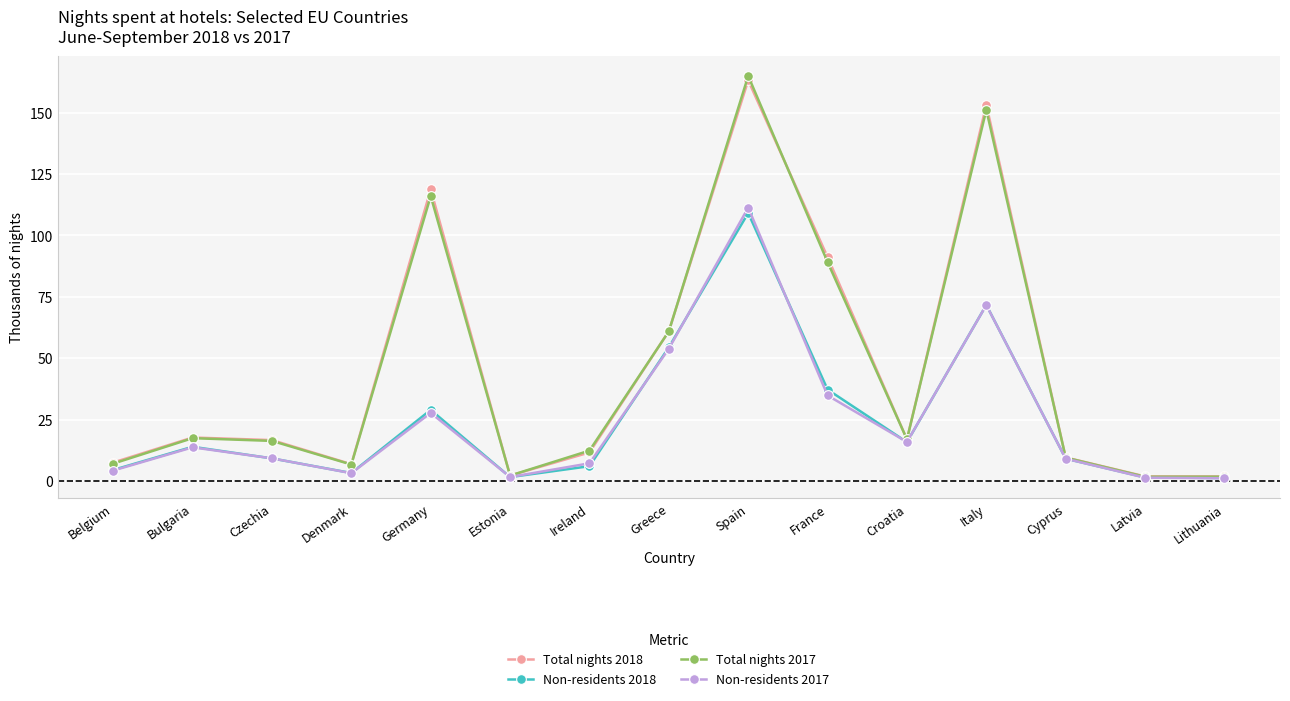

What is the total value across all series at Lithuania?

6.1